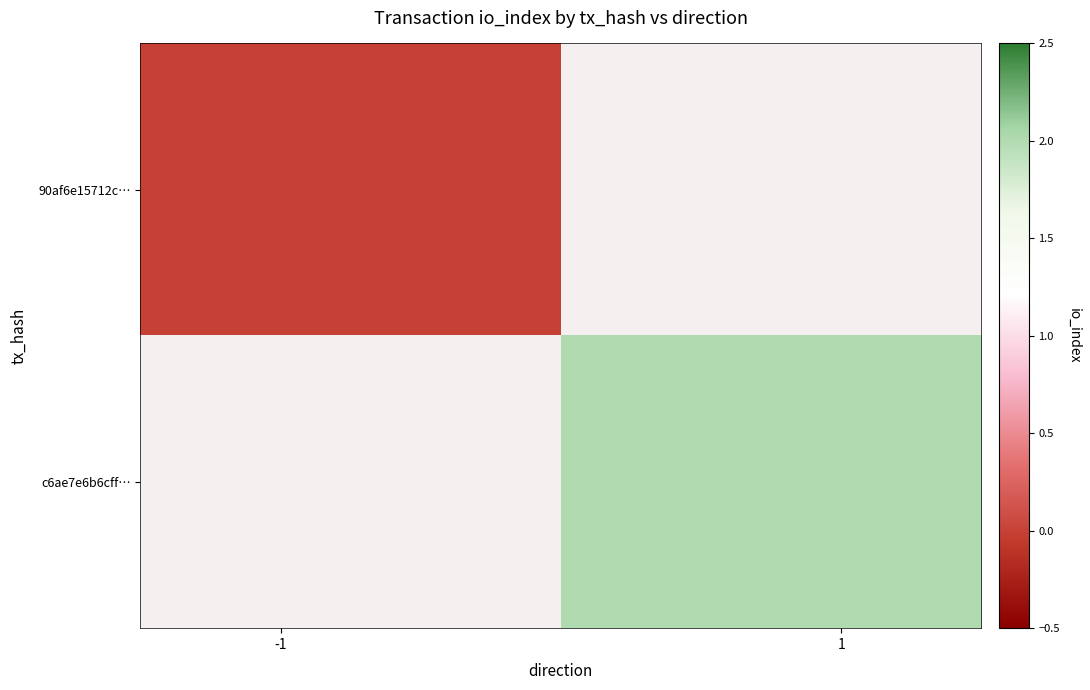

Count the number of categories in the chart.

2